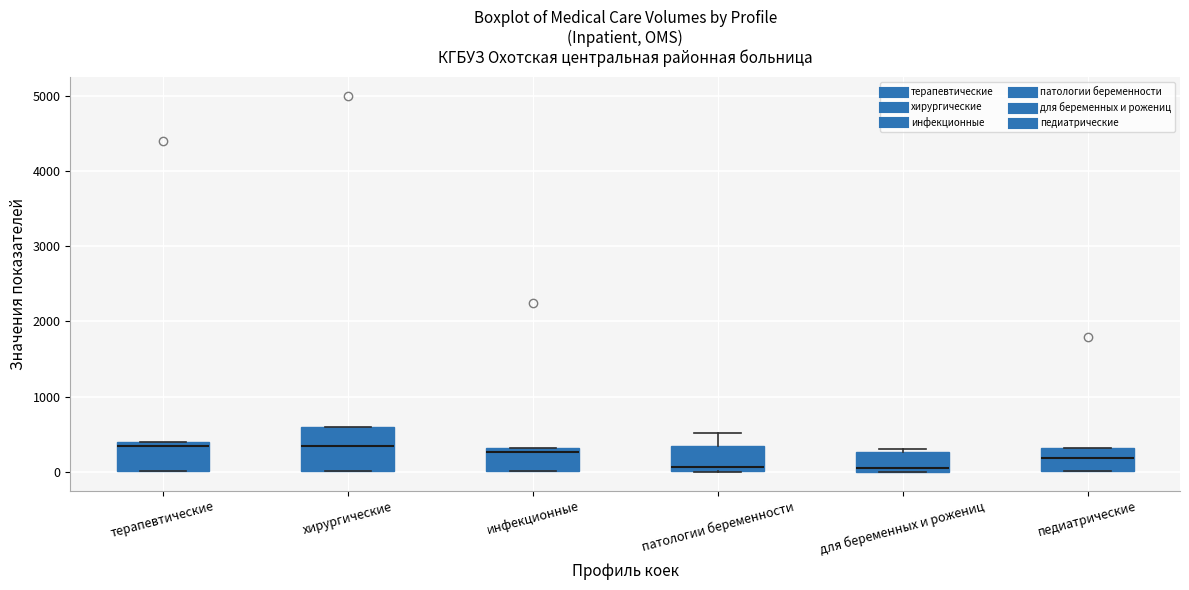

Which box is the tallest, from its lower edge to its upper edge?

хирургические